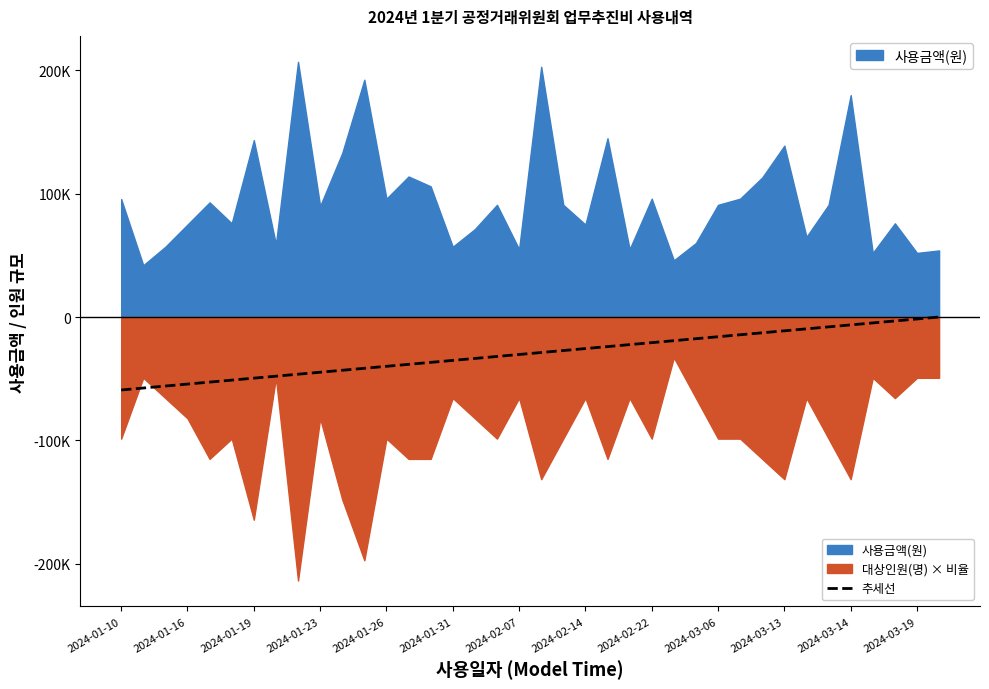

What is the value of the 27th point from the left?

-17599.9